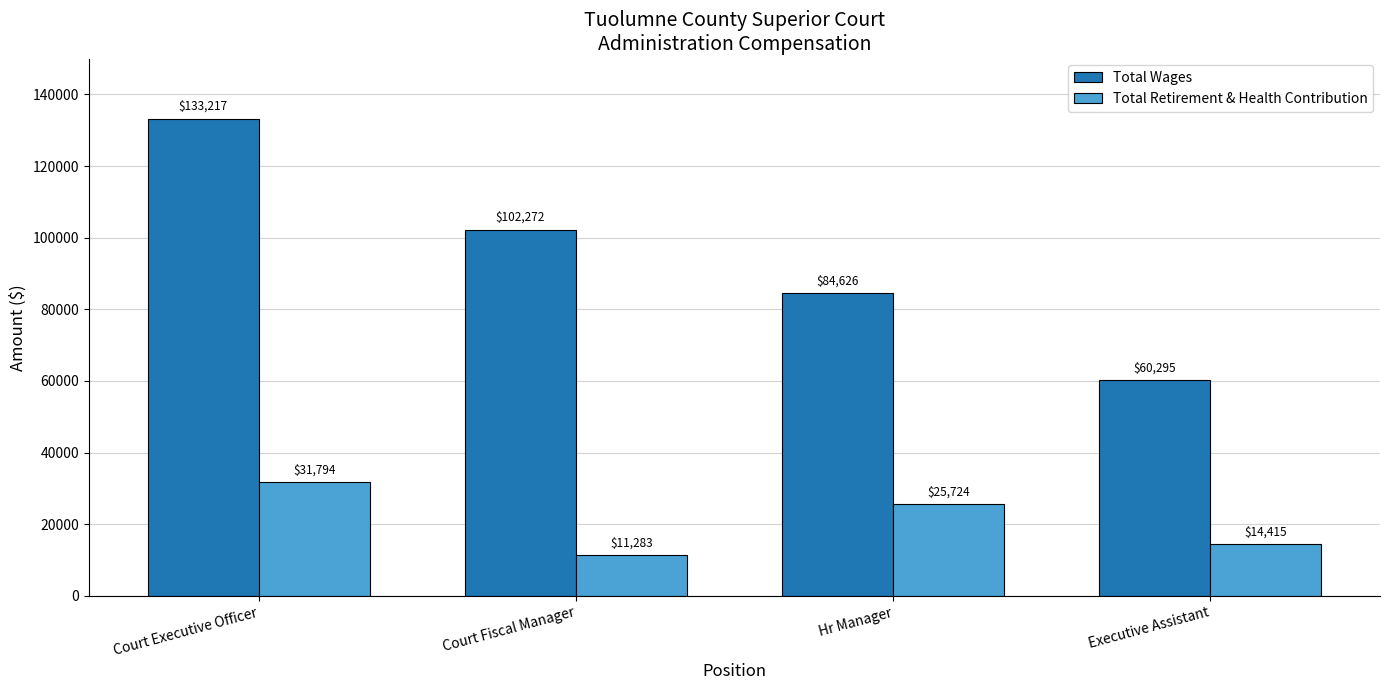

What is the label of the 1st bar from the left?

Court Executive Officer